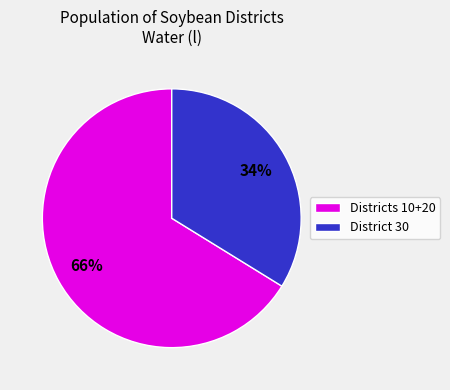

Rank the categories by value from lowest to highest.

District 30, Districts 10+20